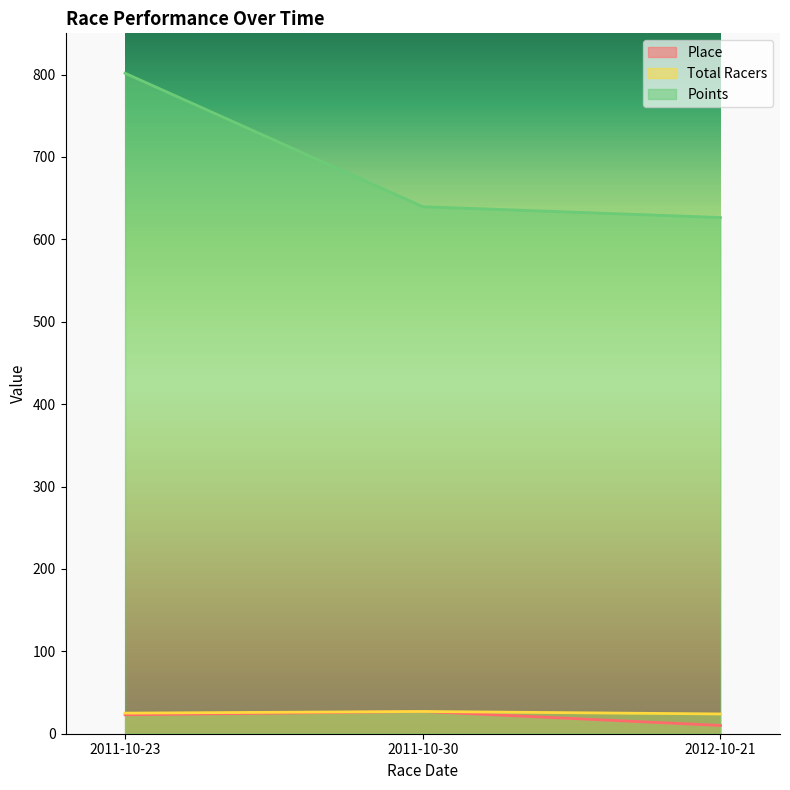

Which category has the highest value in the Place series?

2011-10-30